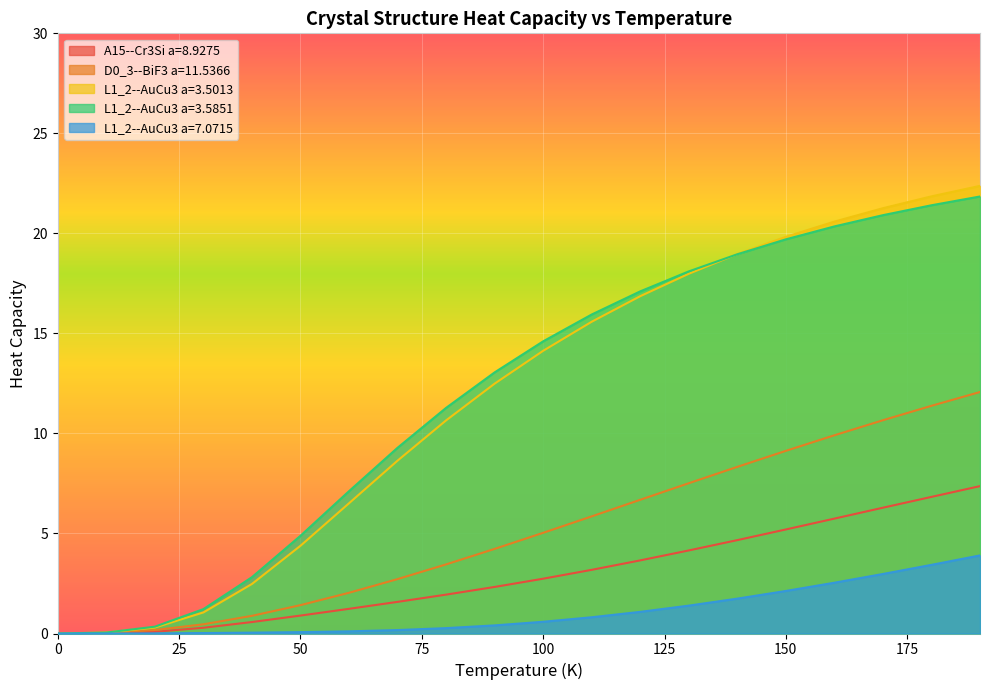

What is the sum of all D0_3--BiF3 a=11.5366 values?

102.0